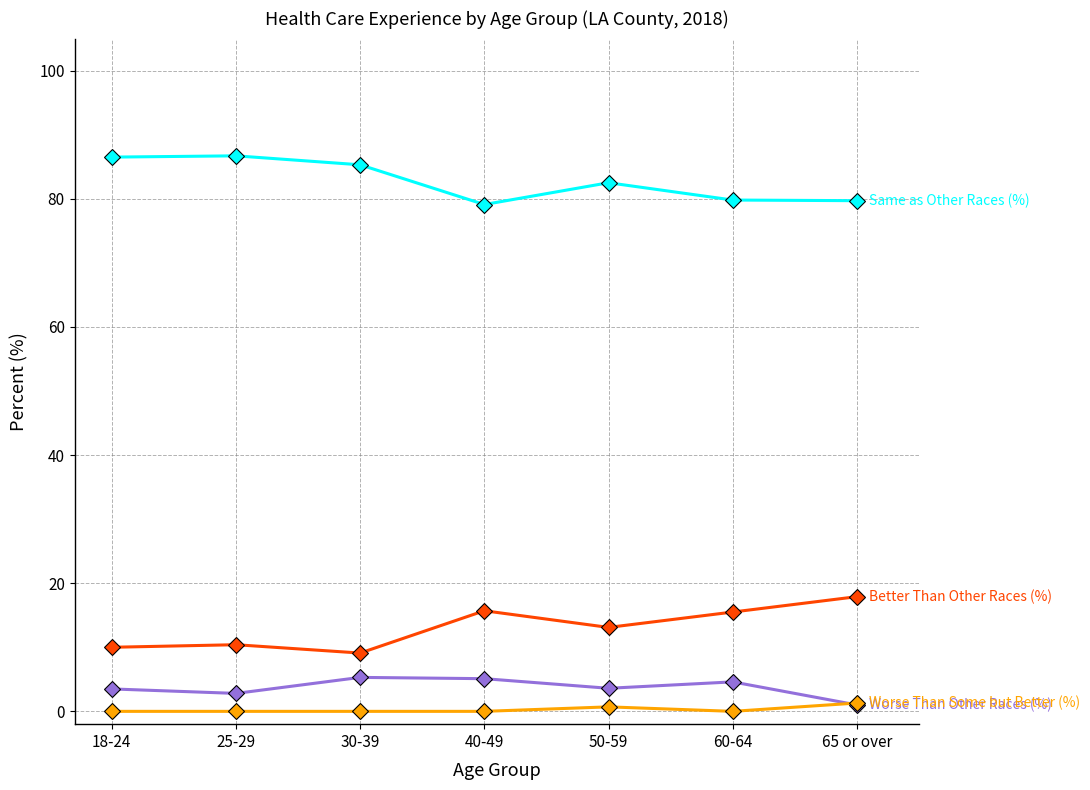

What is the difference between the highest and lowest values at 30-39?

85.3